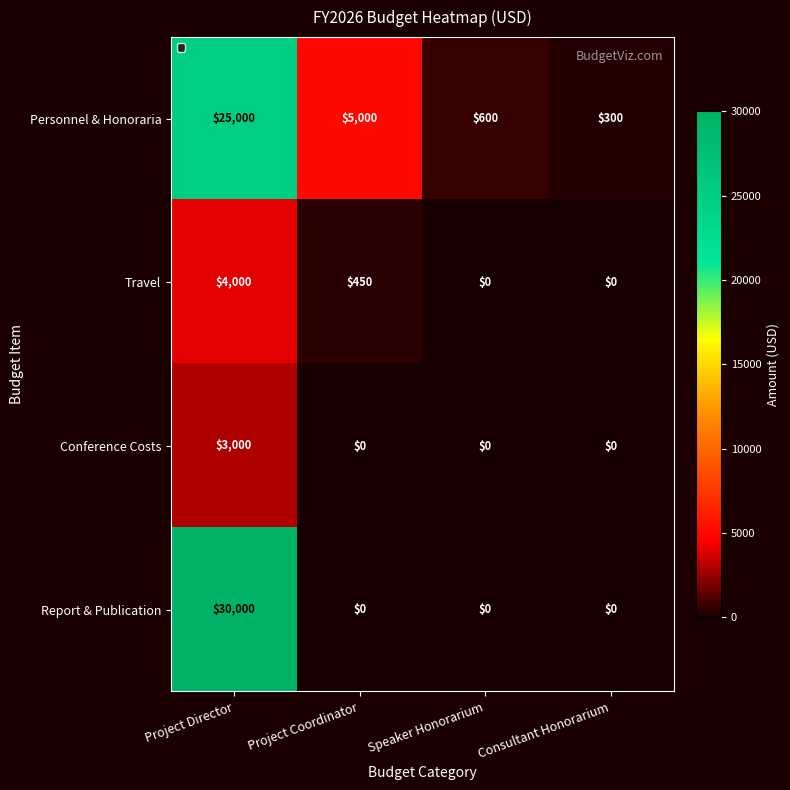

Between Speaker Honorarium and Consultant Honorarium, which series saw the biggest shift?

Personnel & Honoraria